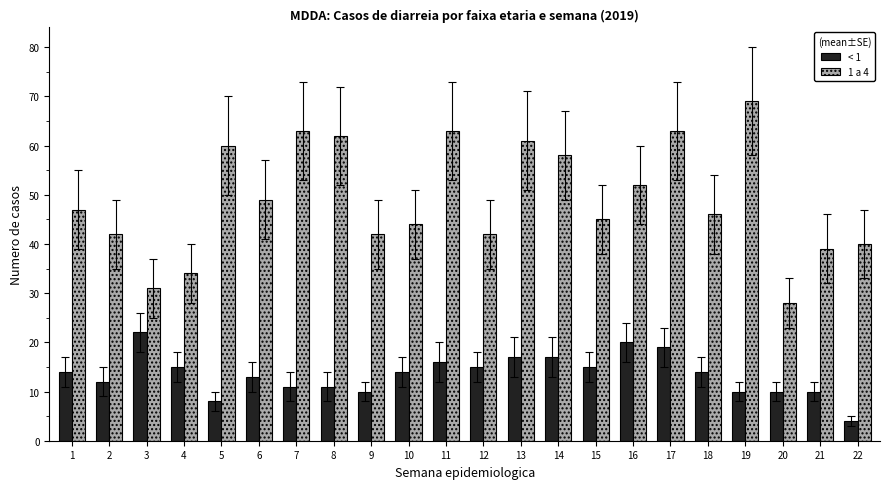

Reading left to right, extract all data points from this chart.

< 1: 1=14	2=12	3=22	4=15	5=8	6=13	7=11	8=11	9=10	10=14	11=16	12=15	13=17	14=17	15=15	16=20	17=19	18=14	19=10	20=10	21=10	22=4
1 a 4: 1=47	2=42	3=31	4=34	5=60	6=49	7=63	8=62	9=42	10=44	11=63	12=42	13=61	14=58	15=45	16=52	17=63	18=46	19=69	20=28	21=39	22=40